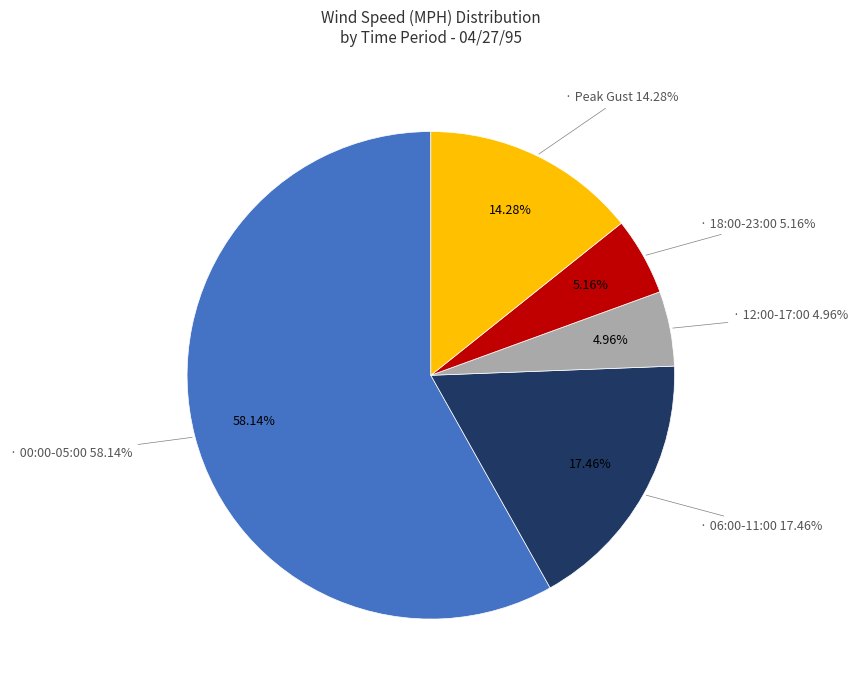

Is 07:00 the majority of the pie?

No